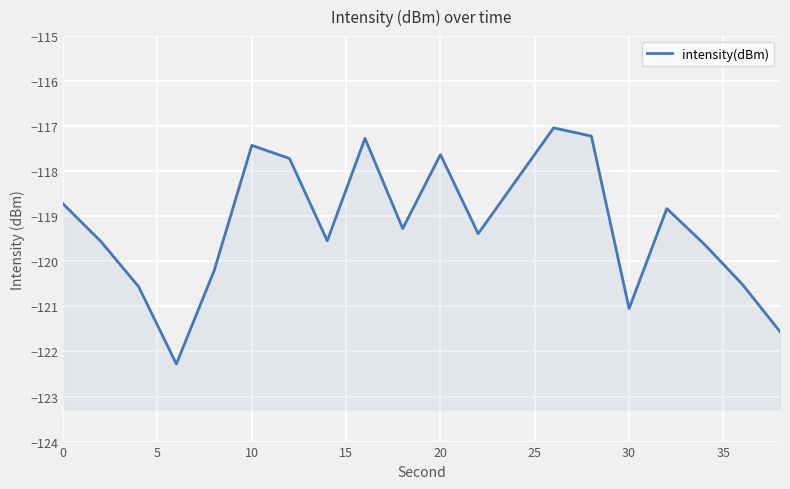

How many distinct data groups are displayed?

1